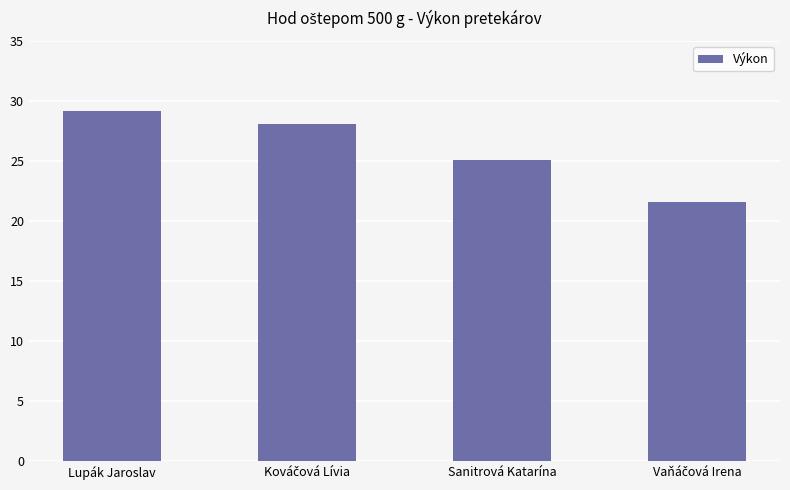

What is the smallest value displayed?

21.6